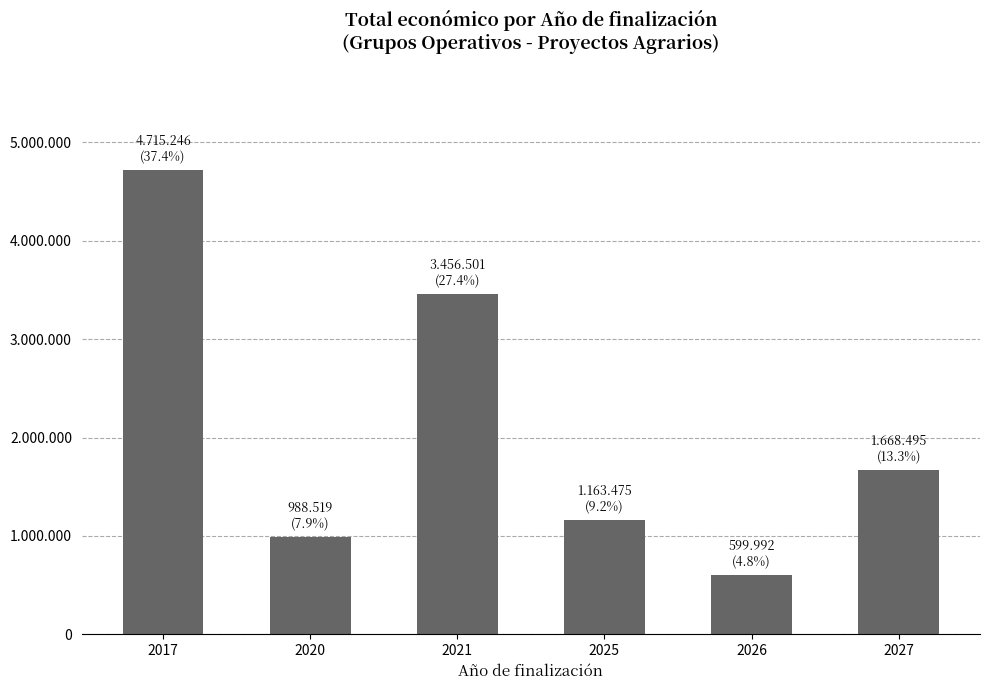

Are the bars horizontal?

No